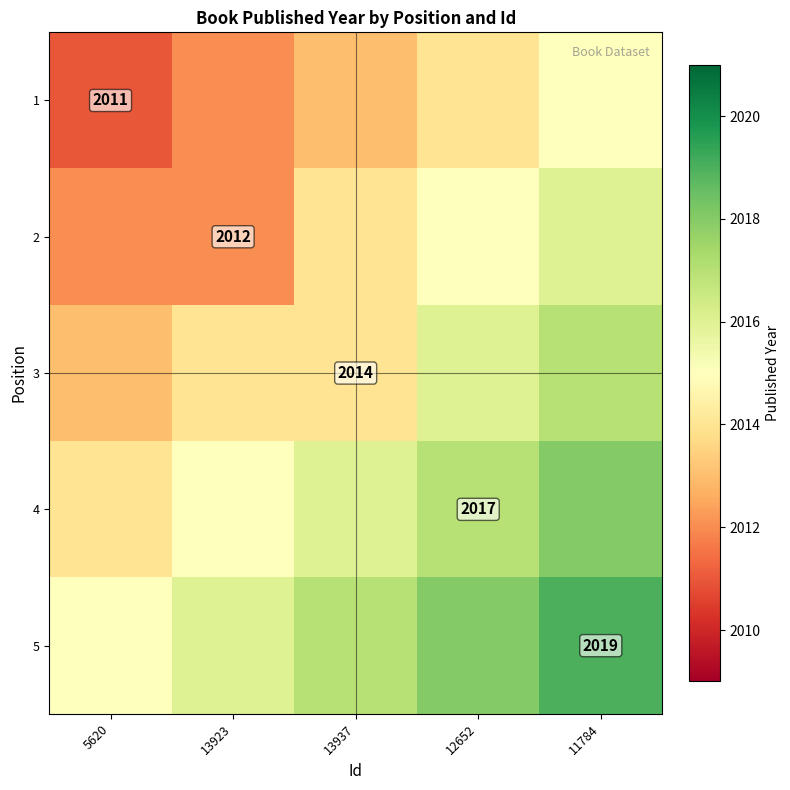

True or false: 3 has a value of 2014 at 13937.

True